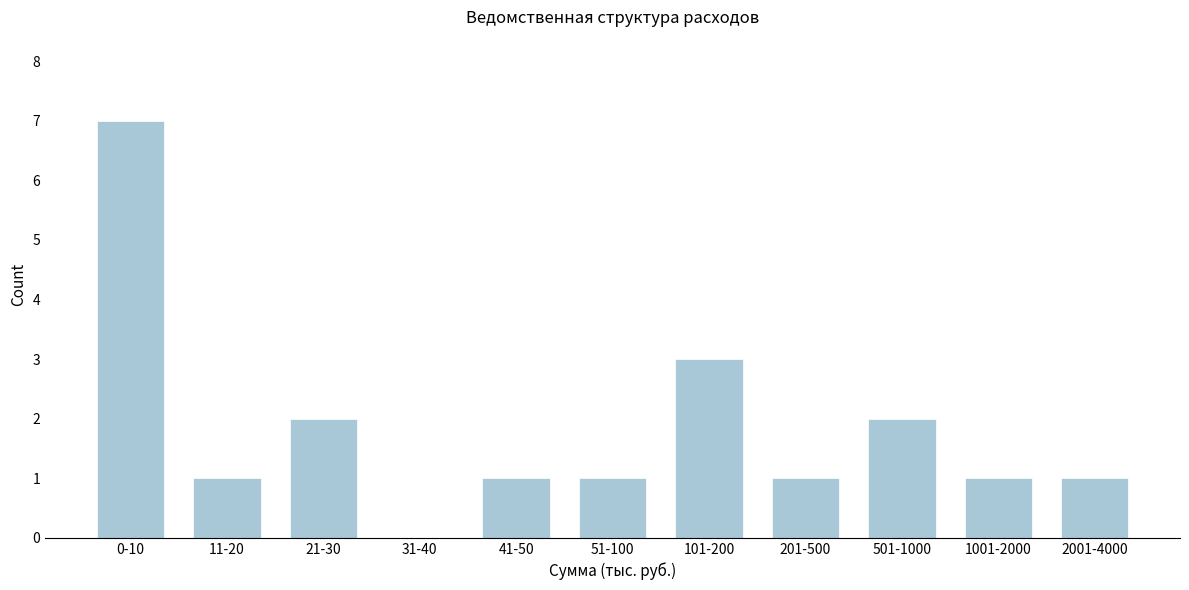

Reading right to left, transcribe all the data shown in this chart.

2001-4000=1	1001-2000=1	501-1000=2	201-500=1	101-200=3	51-100=1	41-50=1	31-40=0	21-30=2	11-20=1	0-10=7